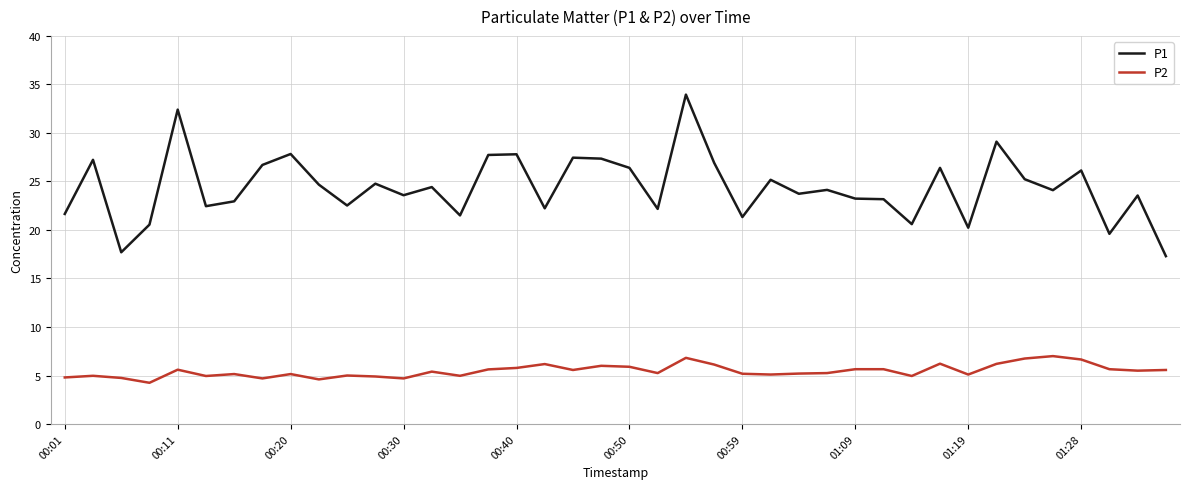

True or false: P2 and P1 intersect in this chart.

False